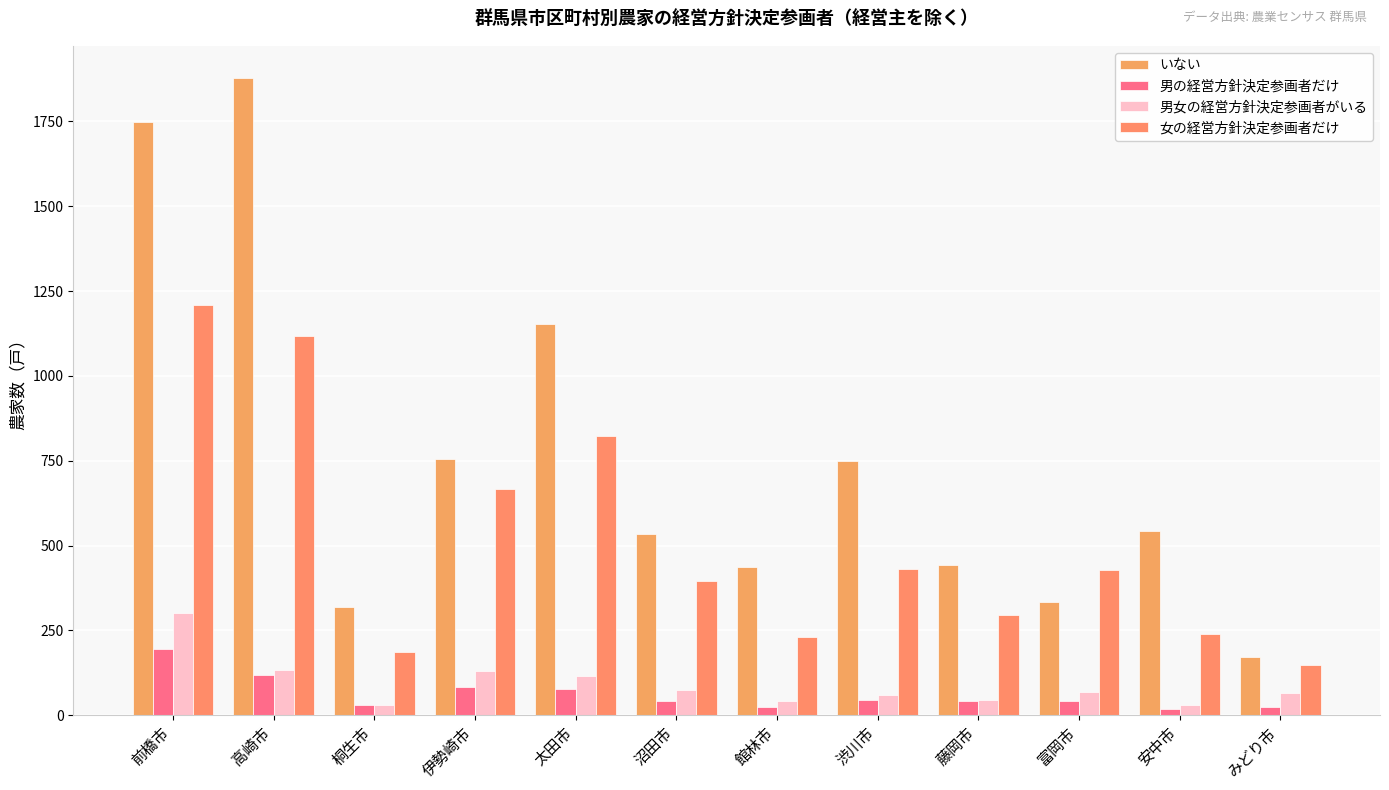

What is the label of the 11th bar from the left?

安中市